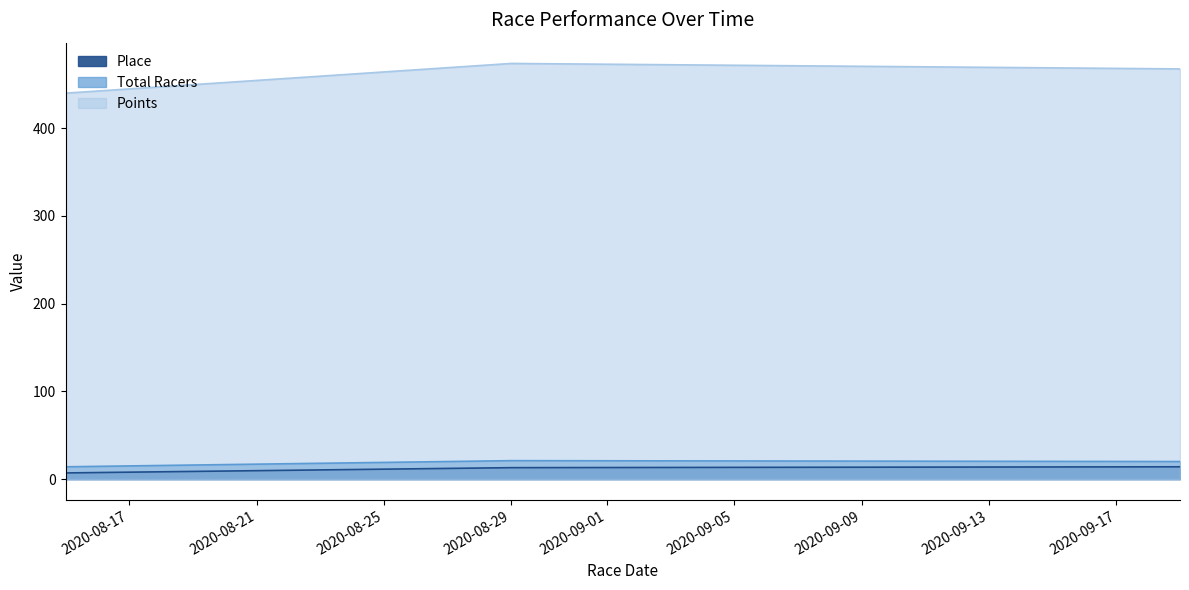

Which series has the largest range (max minus min)?

Points